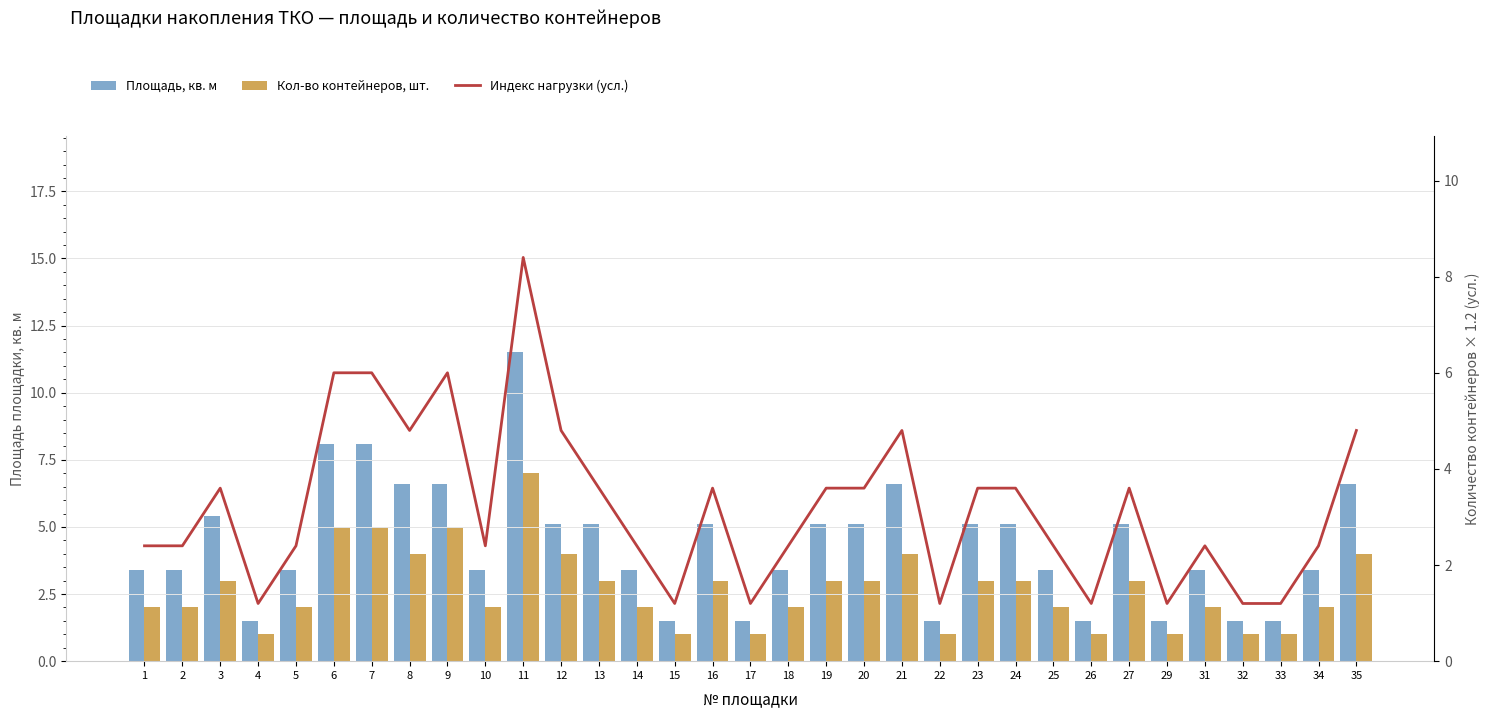

The Площадь, кв. м series shows 6.6 at 35. True or false?

True